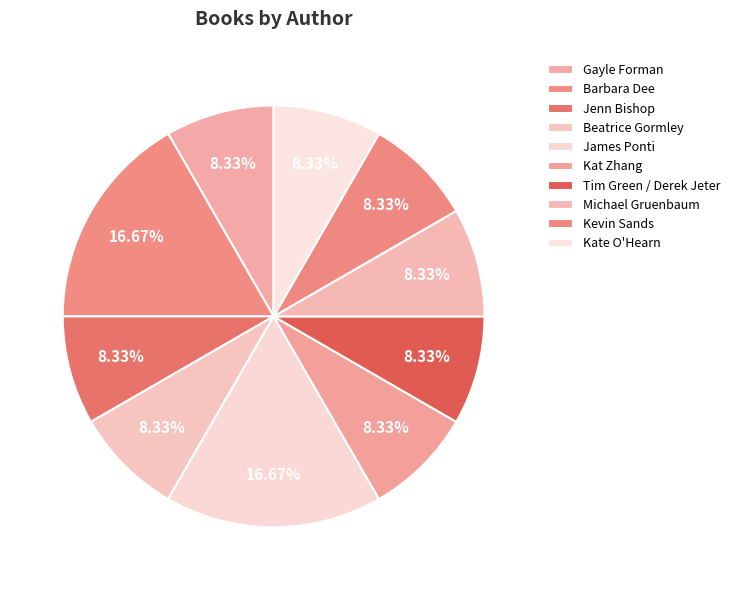

What is the ratio of the value at James Ponti to the value at Gayle Forman?

2.0